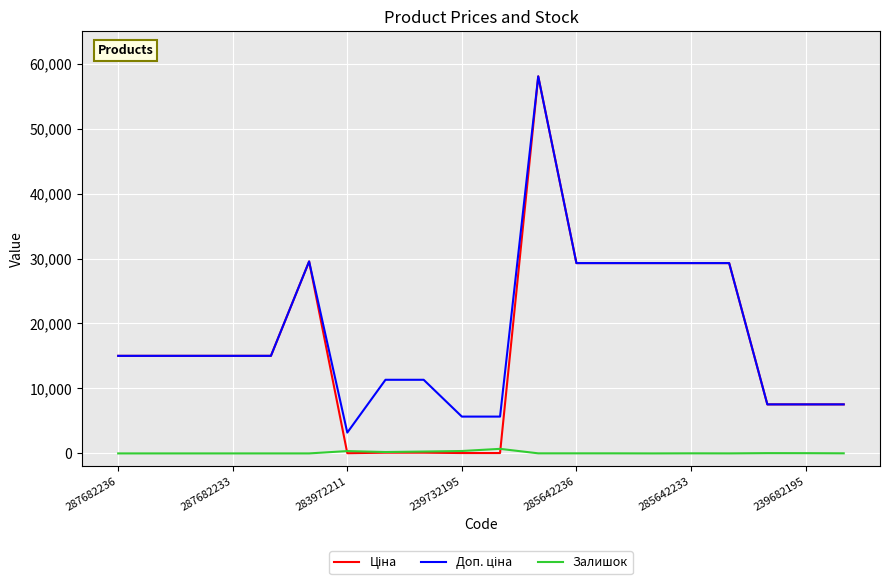

What is the greatest value displayed?

58037.0